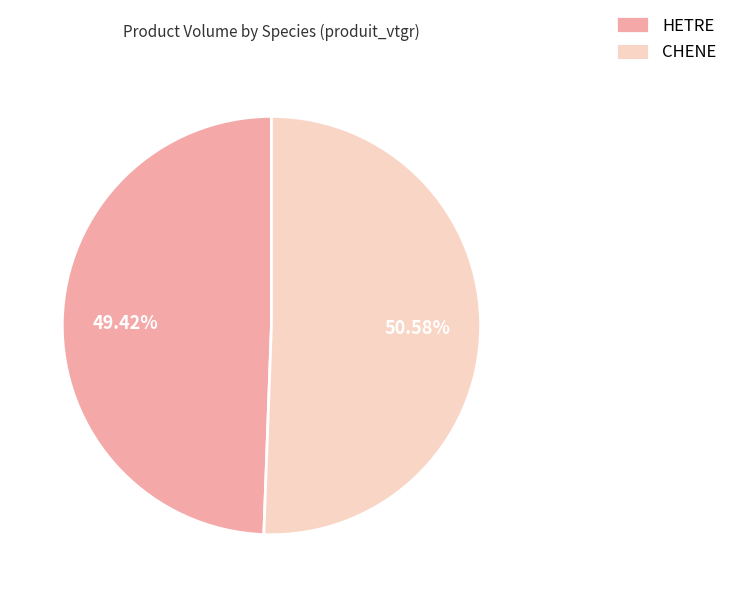

Rank the categories by value from lowest to highest.

HETRE, CHENE